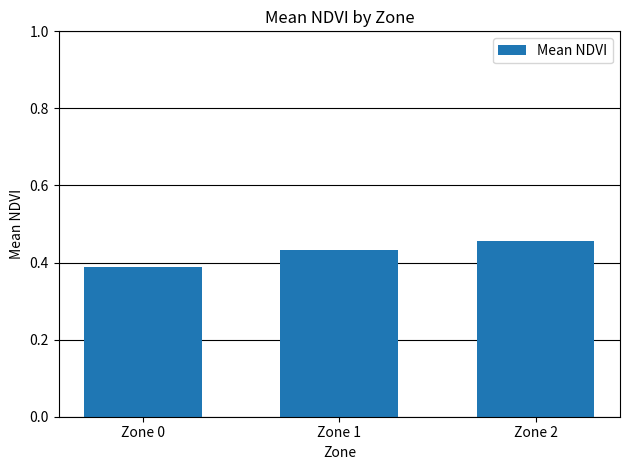

What is the change in value from Zone 0 to Zone 2?

+0.1